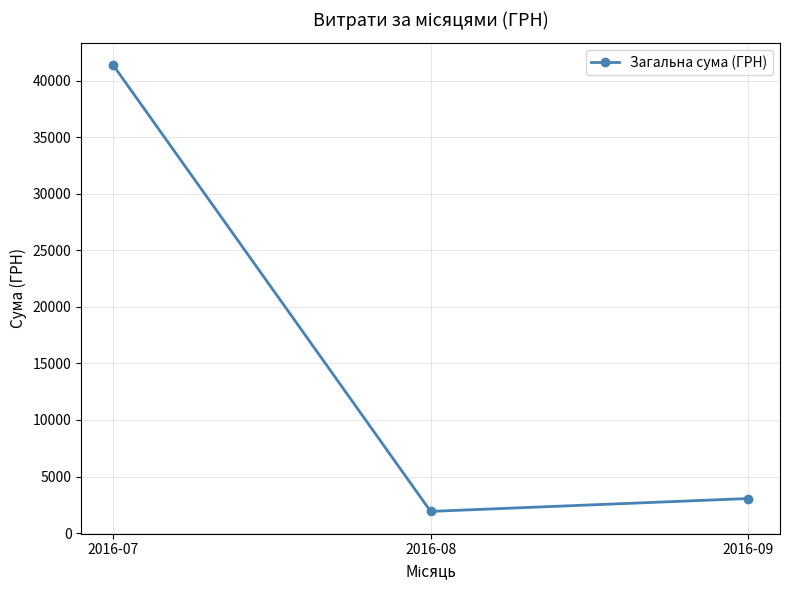

Count the number of data series in this chart.

1